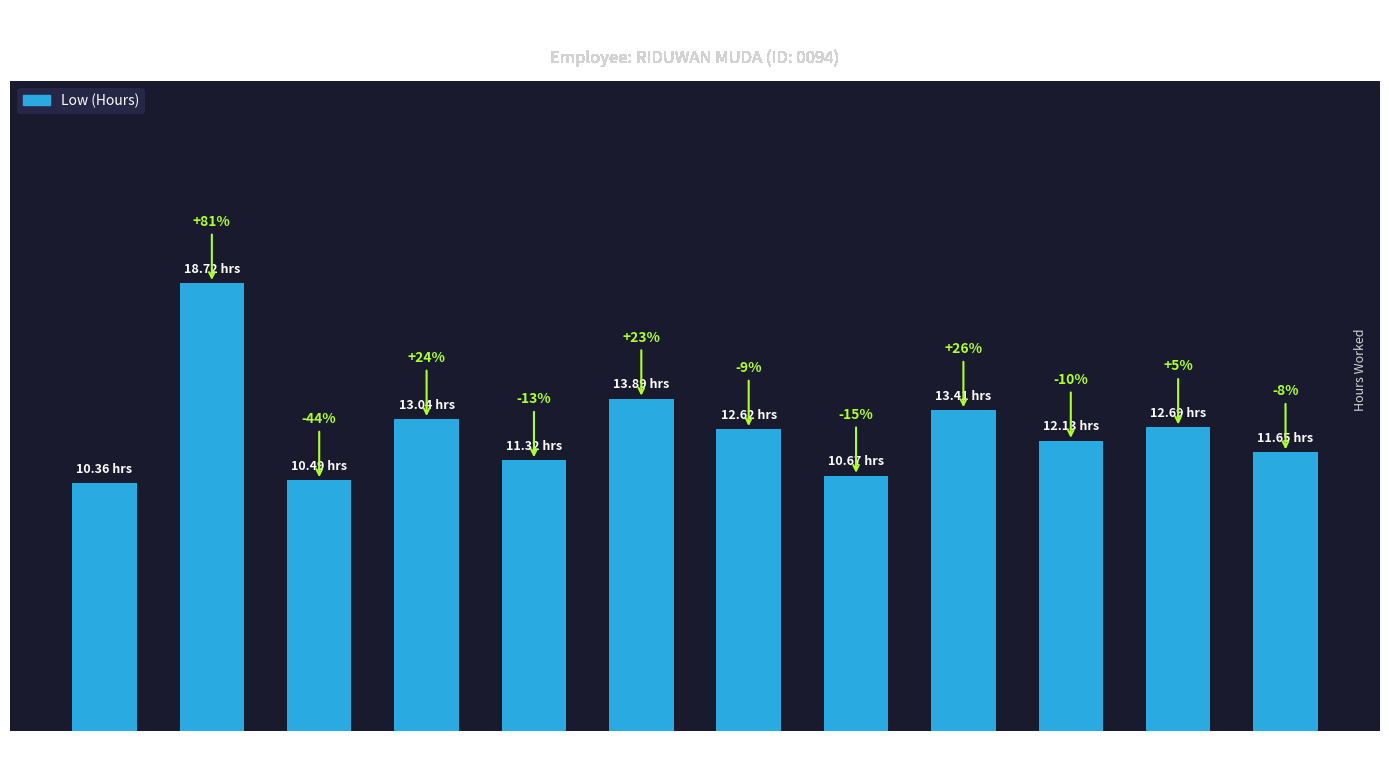

Are the bars horizontal?

No